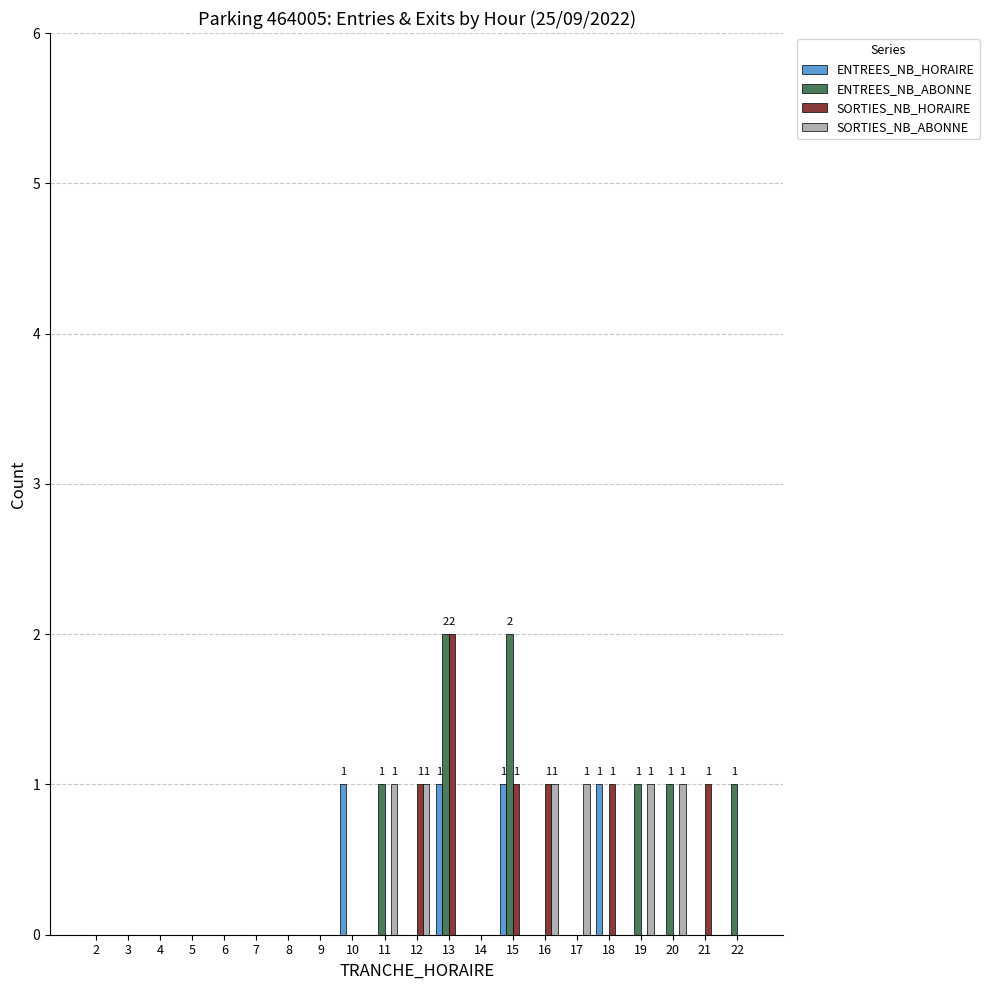

True or false: SORTIES_NB_HORAIRE has a value of -1 at 7.

False